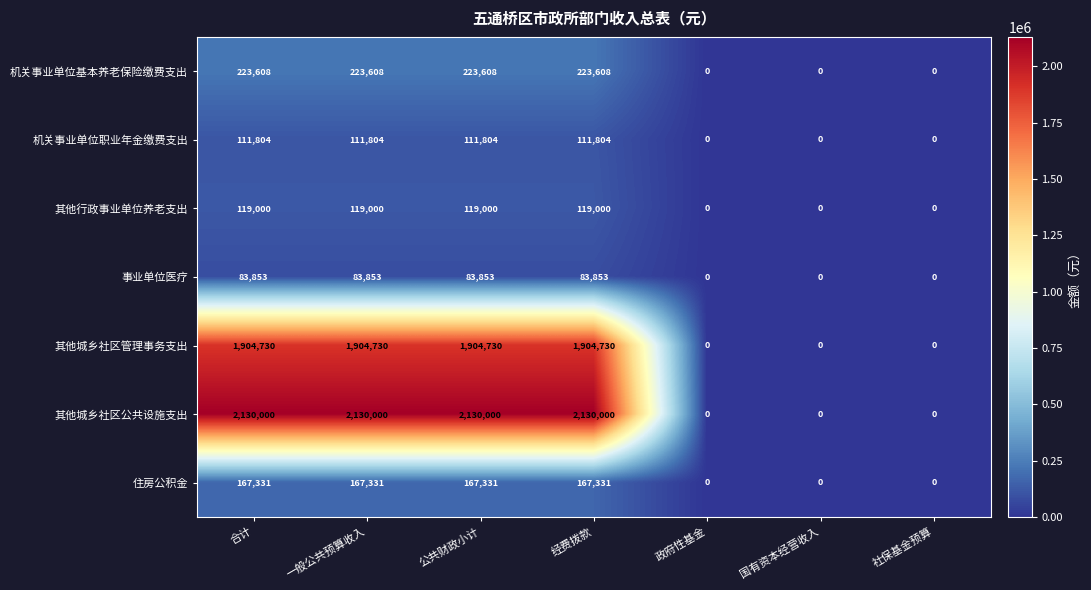

Rank the series by their maximum value, from highest to lowest.

其他城乡社区公共设施支出, 其他城乡社区管理事务支出, 机关事业单位基本养老保险缴费支出, 住房公积金, 其他行政事业单位养老支出, 机关事业单位职业年金缴费支出, 事业单位医疗